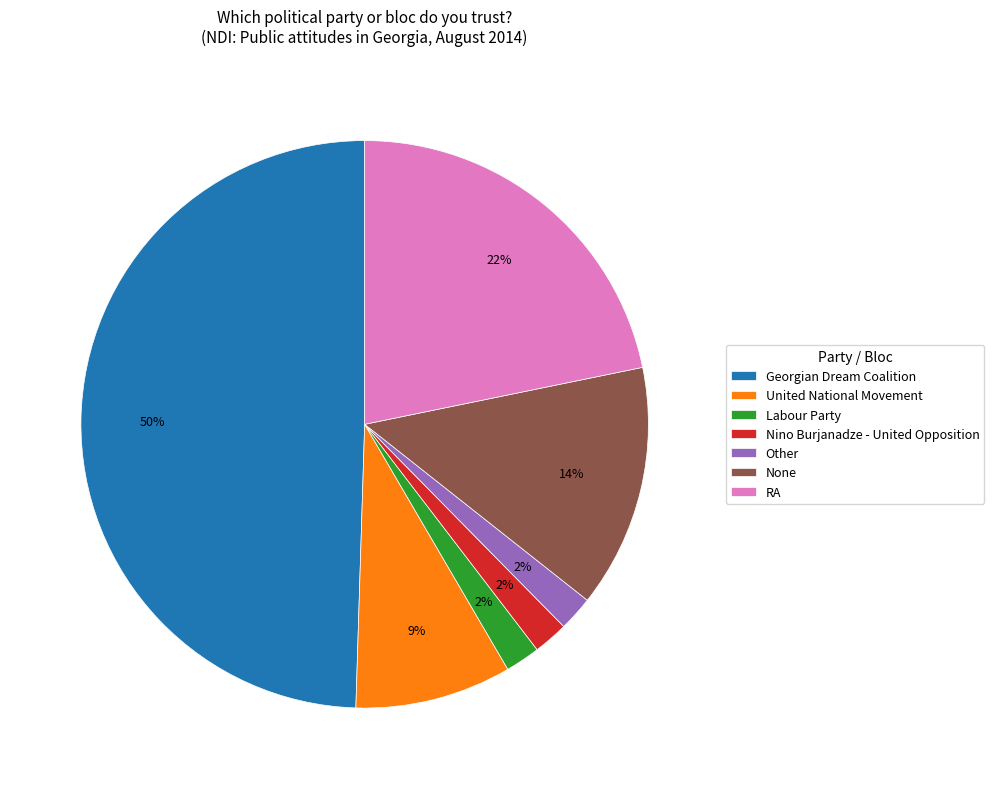

To the nearest percent, what is the combined percentage of None and Other?

16%